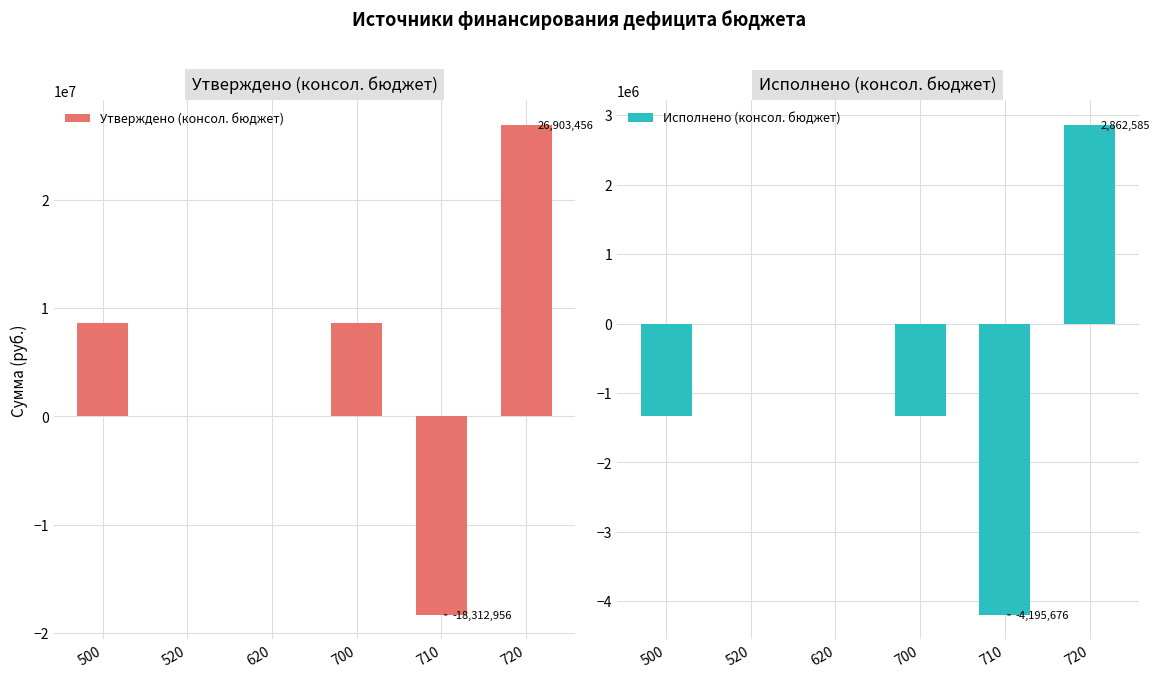

How many categories are shown in the chart?

6